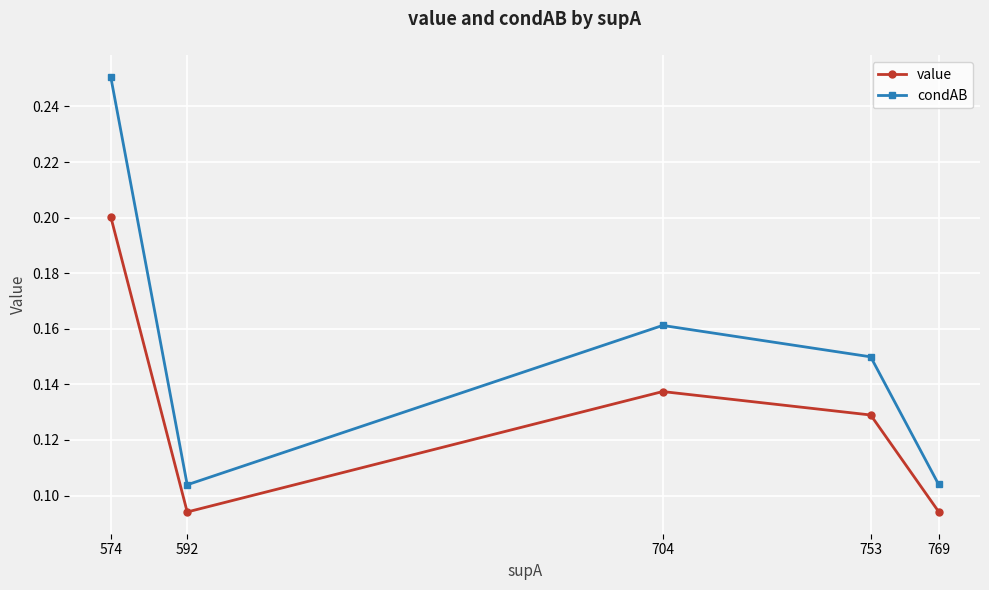

True or false: condAB has a value of 0.2 at 753.

False